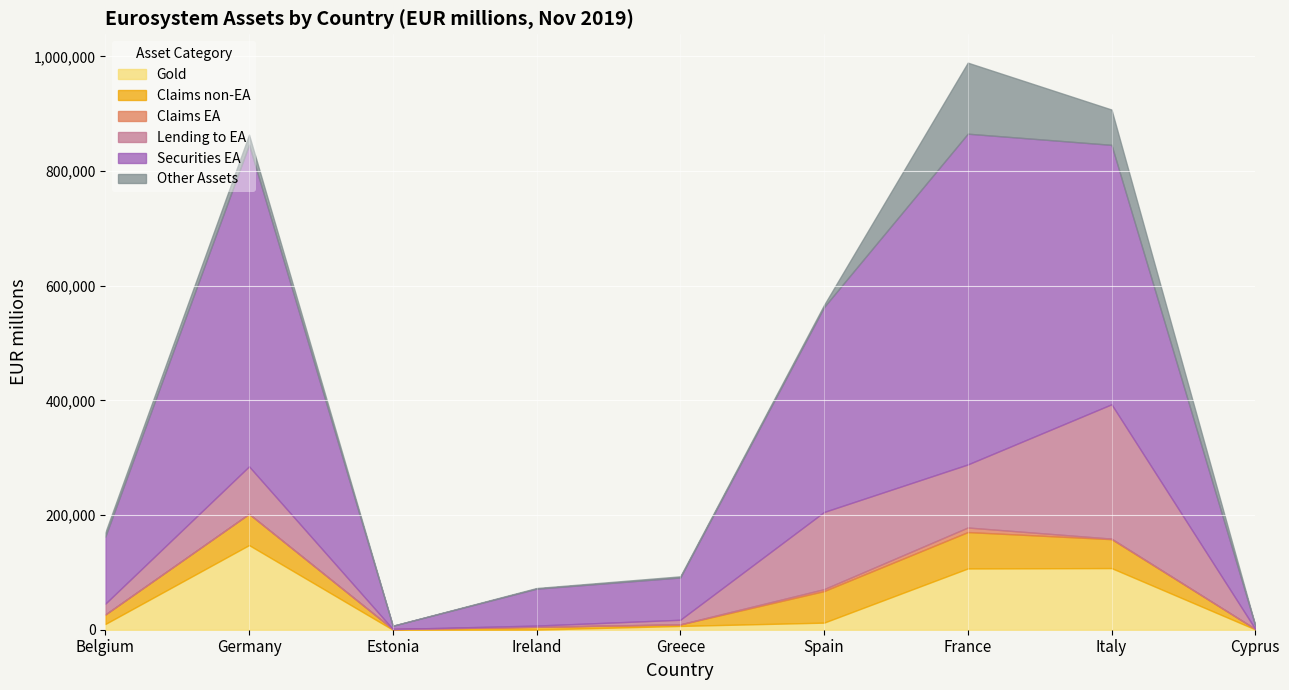

The value of Spain at Belgium is 3896. True or false?

False